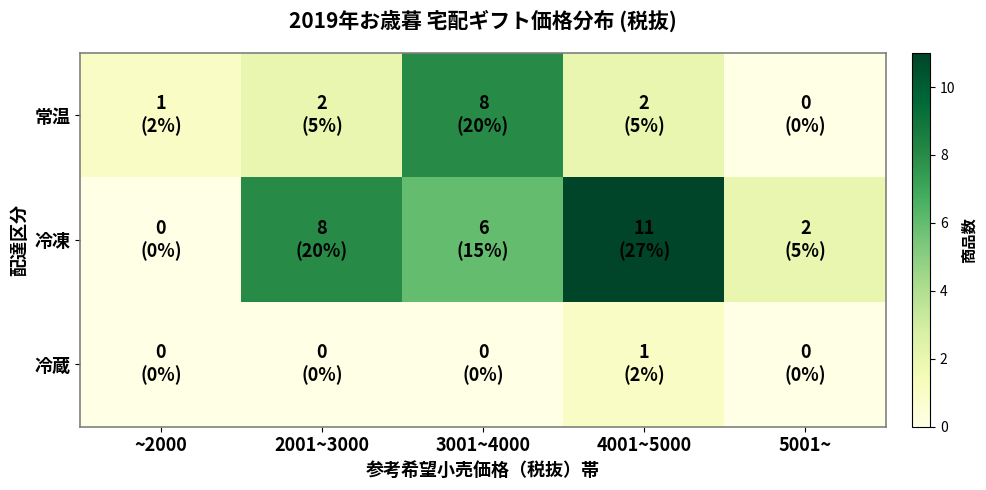

Between 4001~5000 and 5001~, which series saw the biggest shift?

冷凍